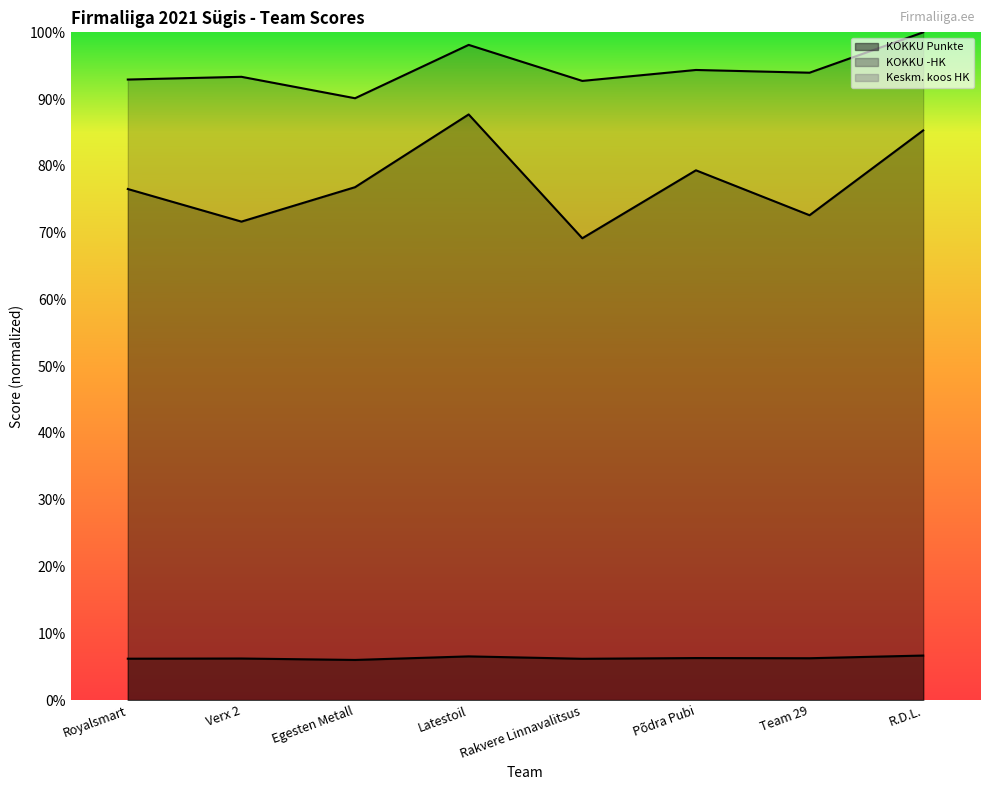

Reading left to right, list all the values displayed in this chart.

KOKKU Punkte: 92.9	93.3	90.1	98.1	92.7	94.4	94.0	100.0
KOKKU -HK: 76.5	71.7	76.8	87.7	69.2	79.3	72.6	85.3
Keskm. koos HK: 6.2	6.2	6.0	6.5	6.2	6.3	6.3	6.7